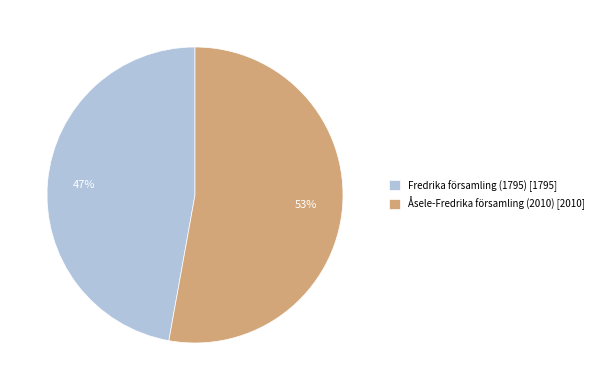

Does any single category account for the majority?

Yes